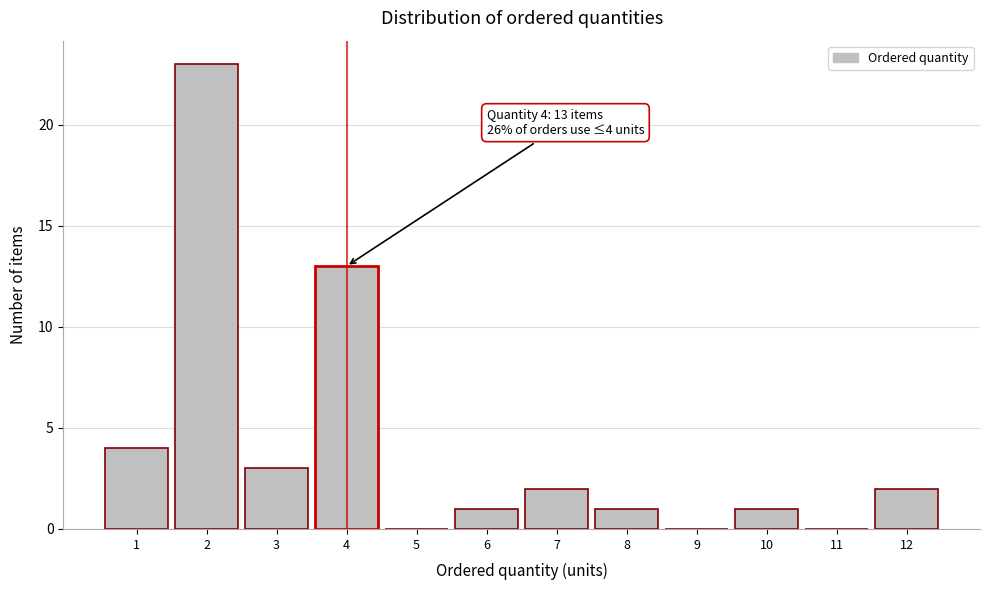

Reading left to right, transcribe all the data shown in this chart.

1=4	2=23	3=3	4=13	5=0	6=1	7=2	8=1	9=0	10=1	11=0	12=2